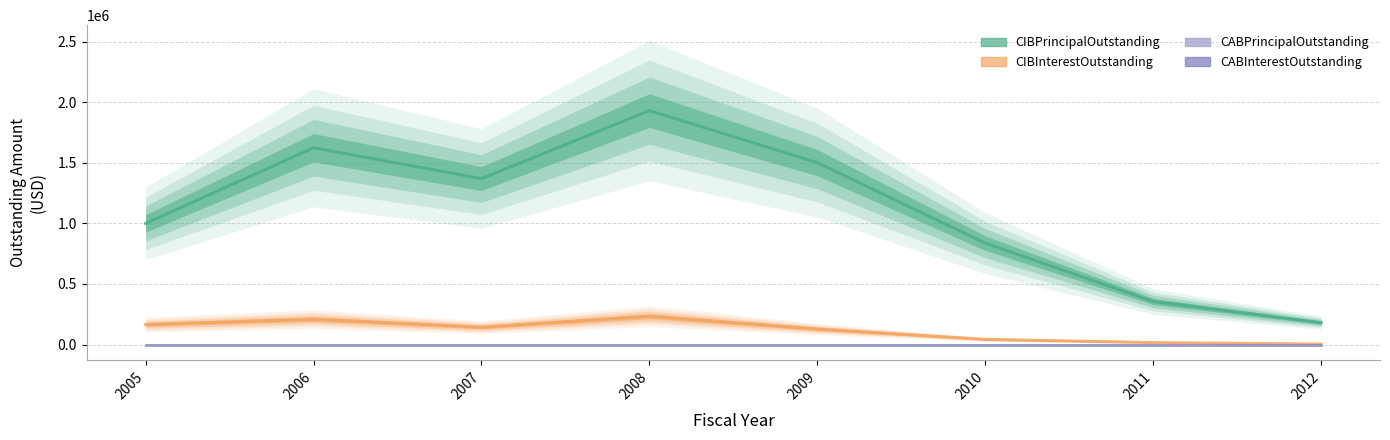

At which label does CIBInterestOutstanding first exceed 142658?

2005